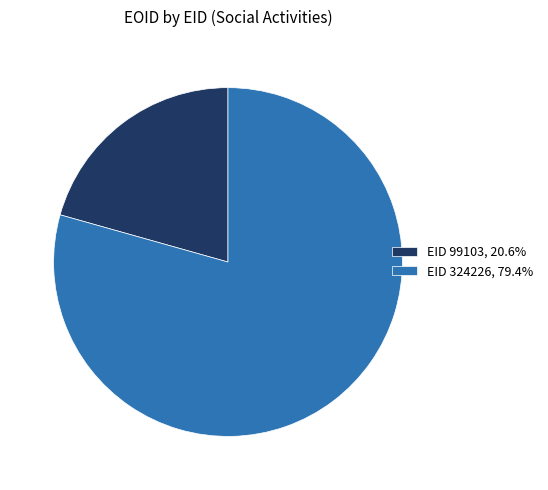

Do EID 324226, 79.4% and EID 99103, 20.6% together represent more than half of the pie?

Yes